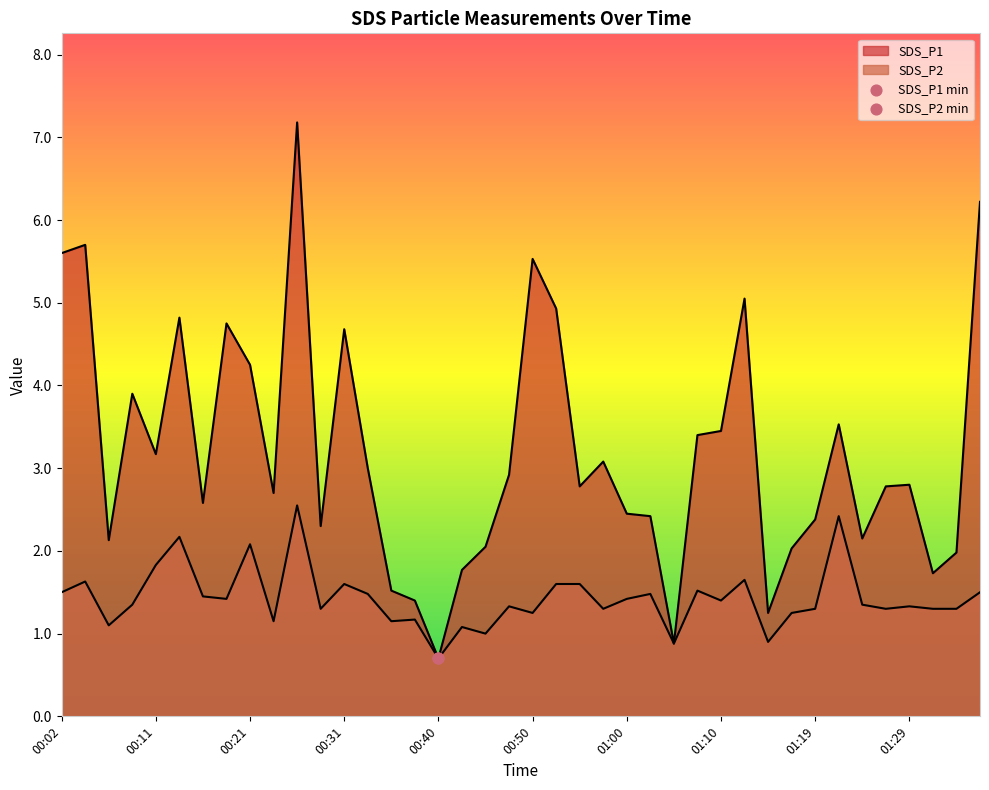

Which series reaches the maximum Y coordinate?

SDS_P1